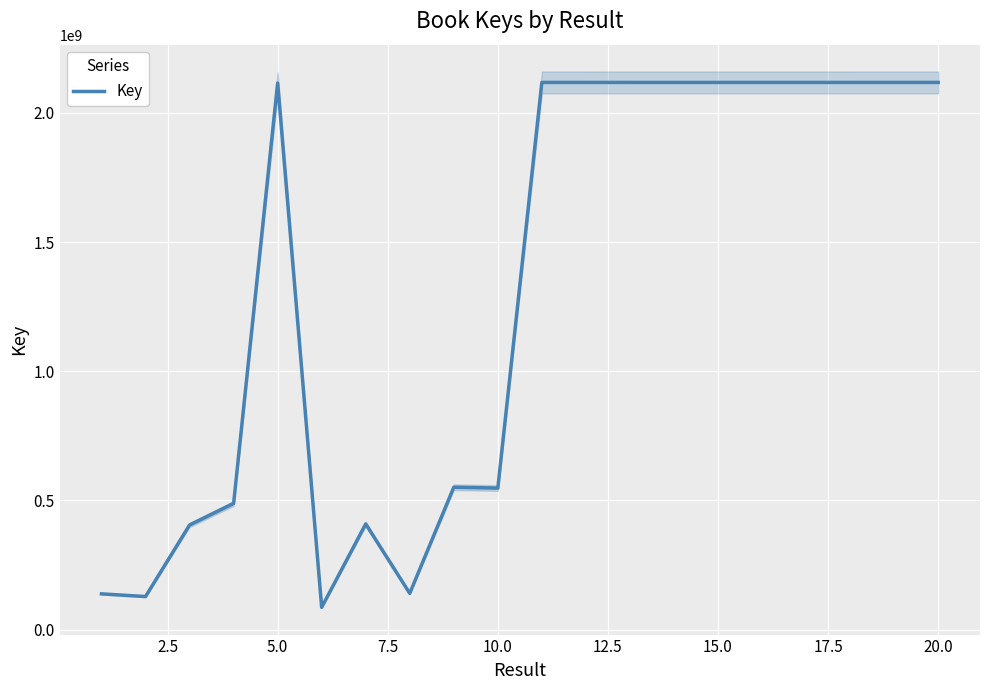

What is the value of the 5th point from the left?

2115230236